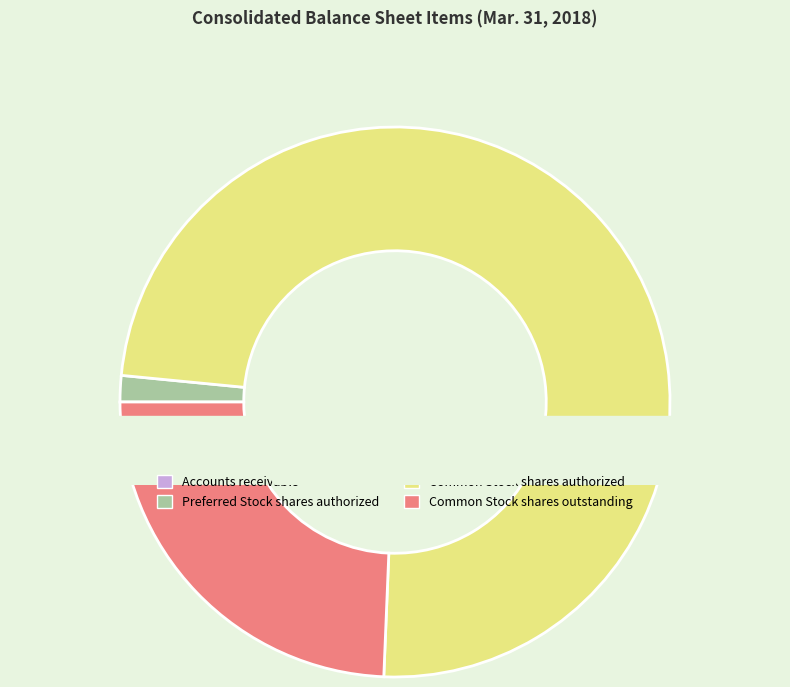

True or false: Accounts receivable accounts for 0% of the total.

True